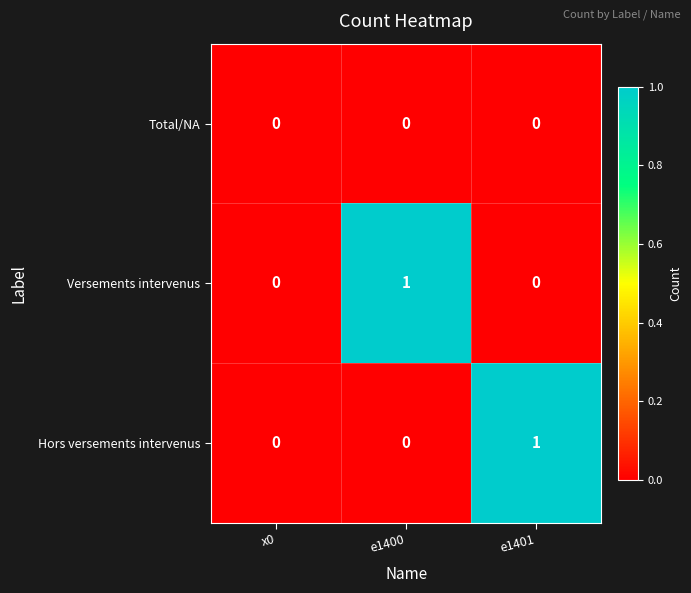

Is the value of Versements intervenus at e1400 greater than the value of Hors versements intervenus at e1400?

Yes